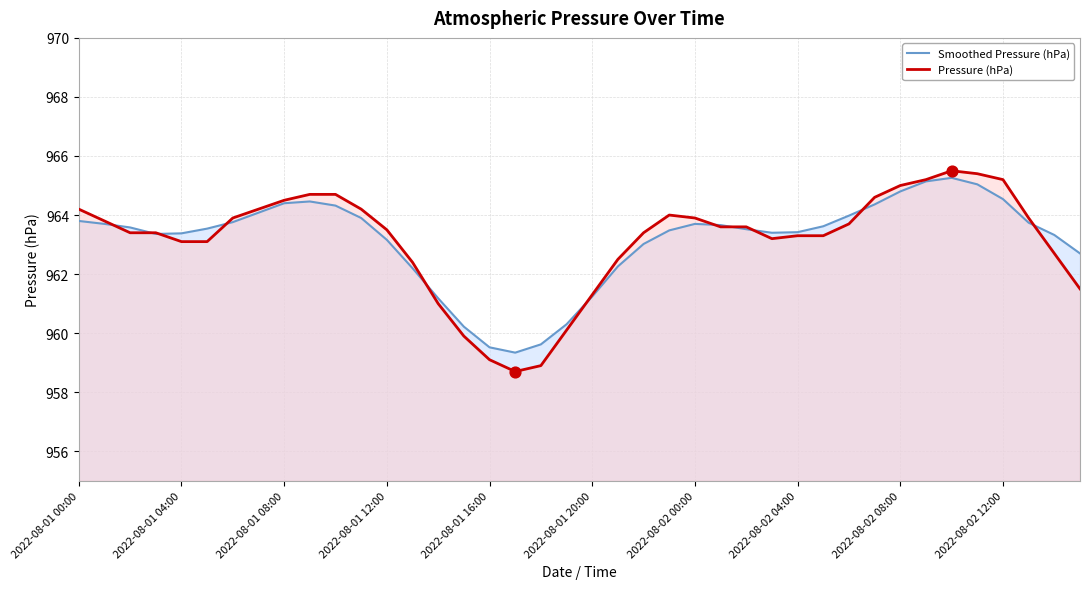

Which series has the widest spread of values?

Pressure (hPa)